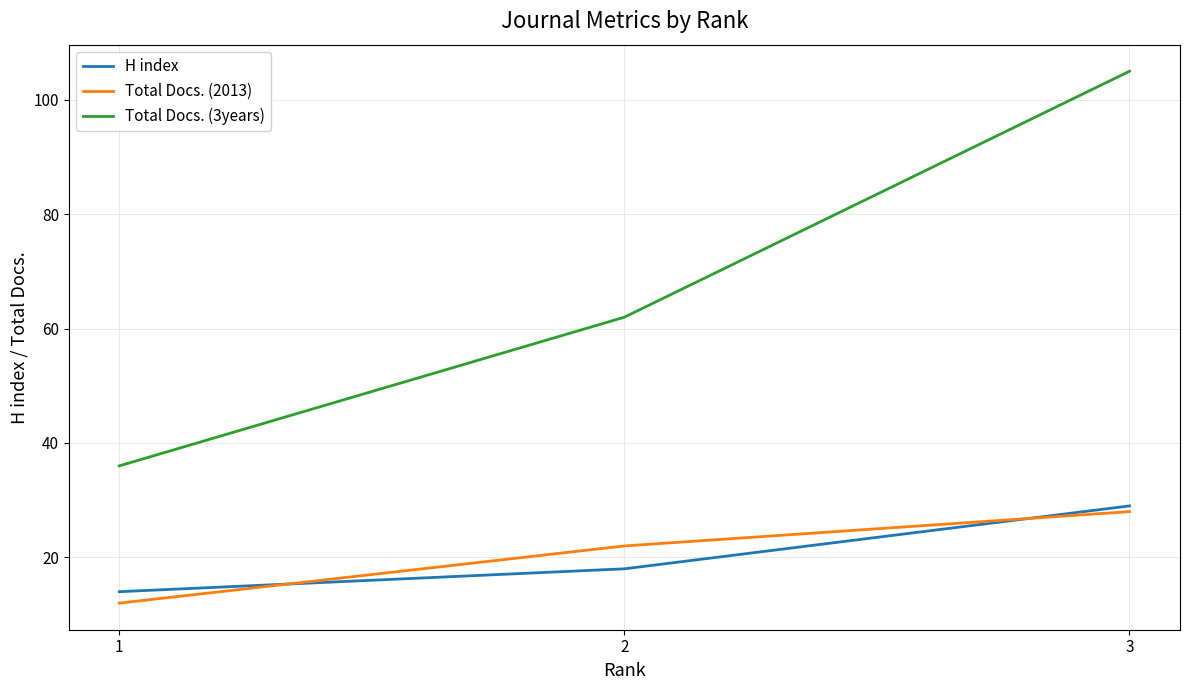

What are all the series names shown in the legend?

H index, Total Docs. (2013), Total Docs. (3years)